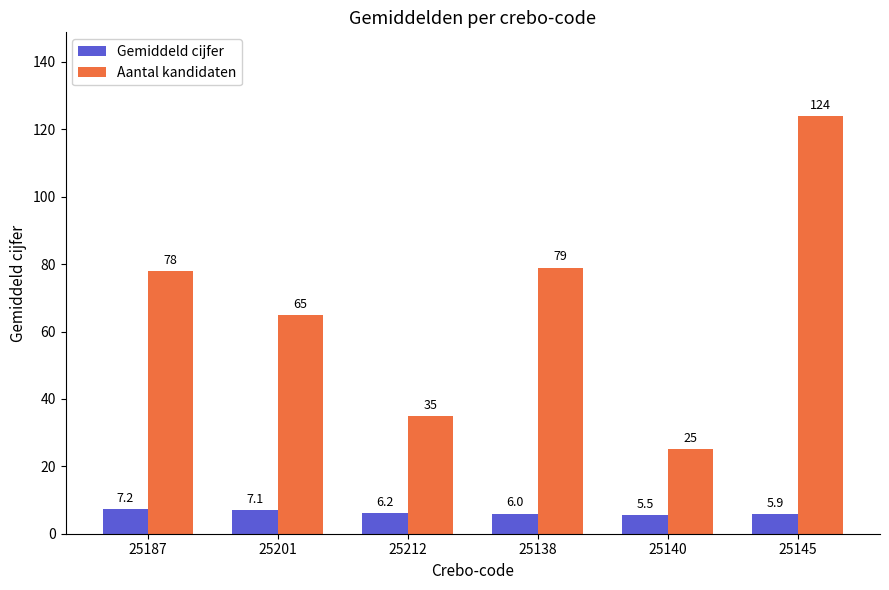

At 25201, list the series in order from smallest to largest.

Gemiddeld cijfer, Aantal kandidaten